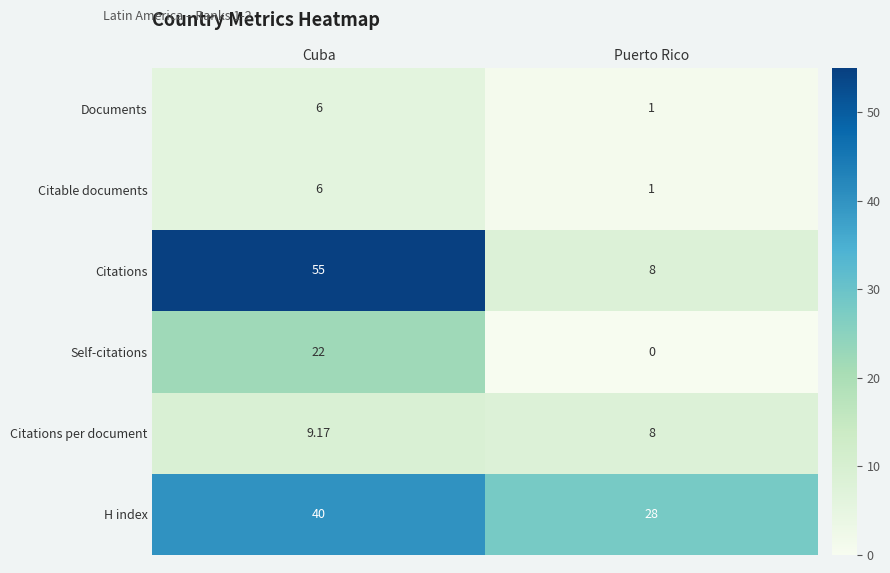

Between Cuba and Puerto Rico, which series saw the biggest shift?

Citations